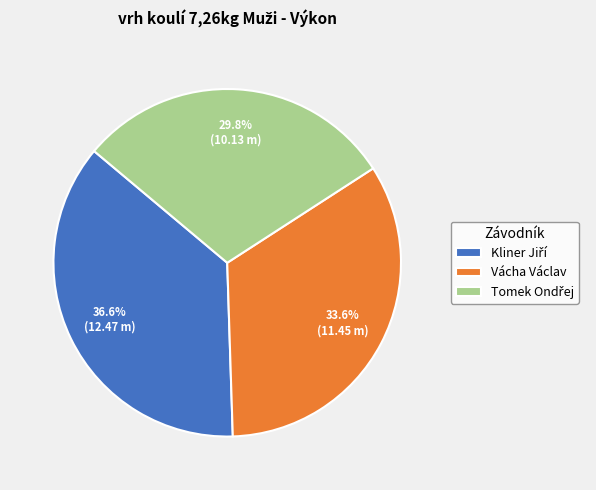

How many slices are in this pie chart?

3